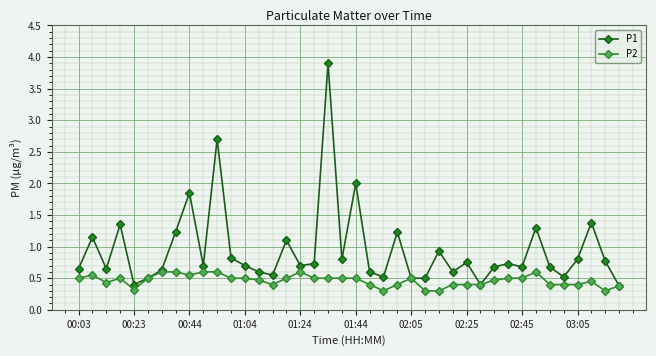

Which series has the widest spread of values?

P1